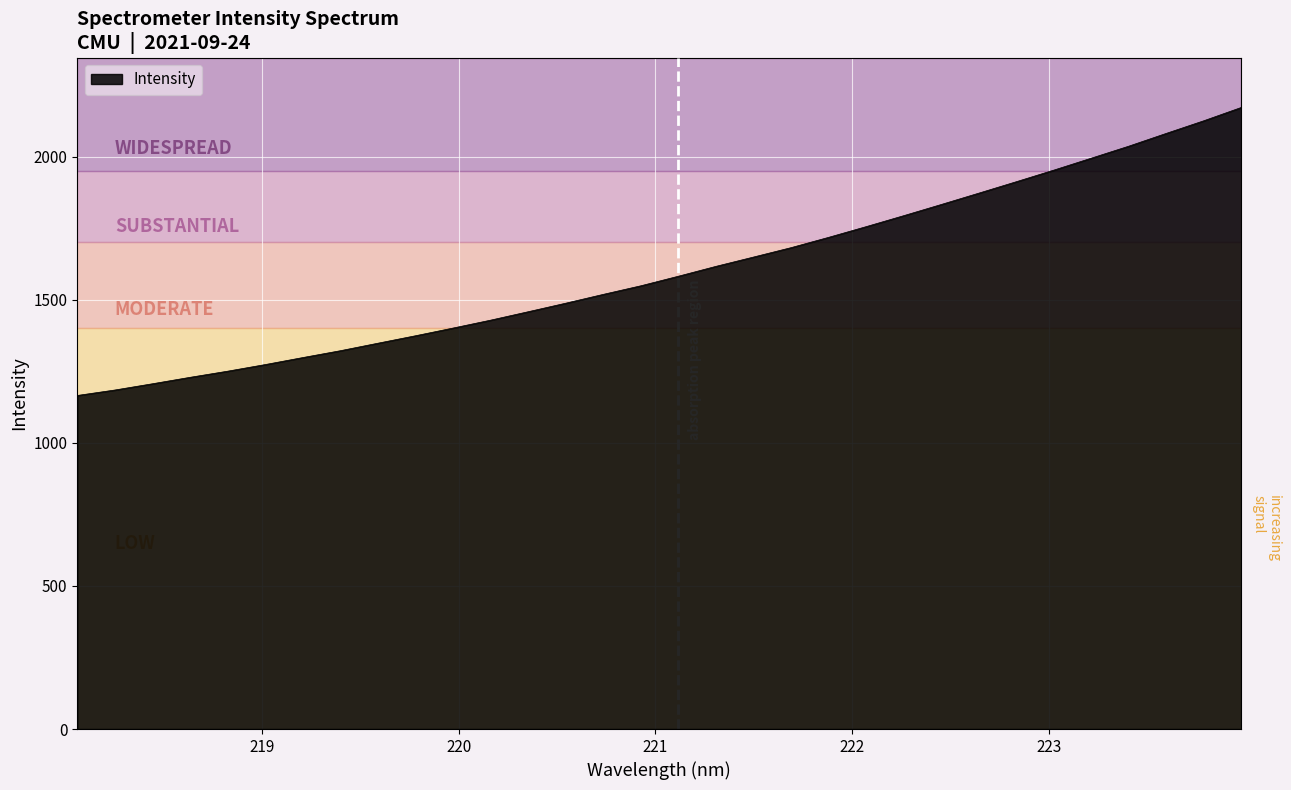

Reading left to right, extract all data points from this chart.

1165.2	1184.3	1206.2	1228.6	1250.1	1273.2	1297.7	1321.6	1347.9	1373.9	1400.8	1428.4	1457.8	1487.7	1518.5	1548.5	1581.9	1616.3	1648.9	1681.7	1717.6	1755.0	1793.3	1832.4	1872.0	1911.9	1952.5	1994.2	2036.2	2080.8	2124.9	2171.4